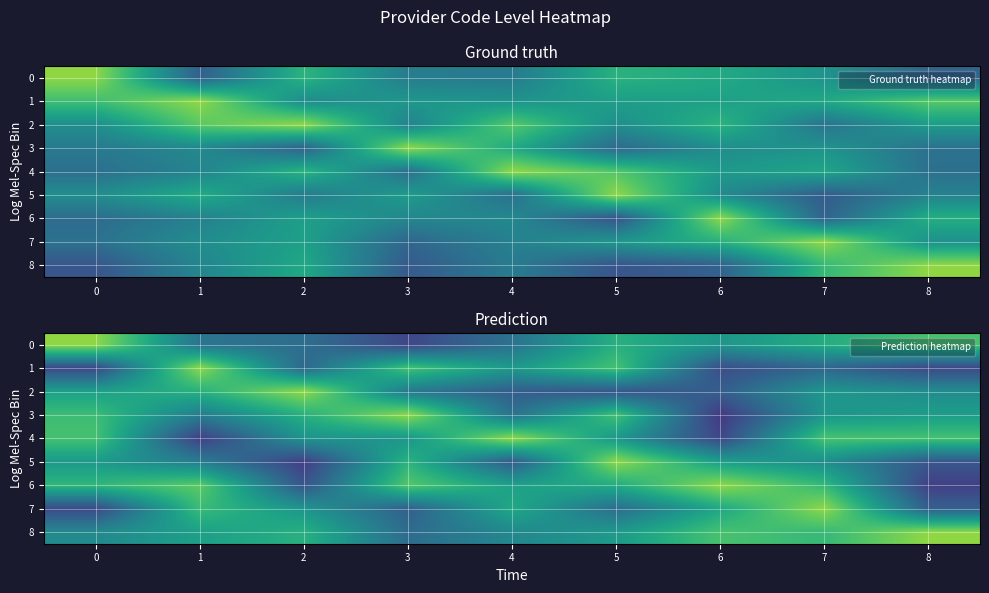

Rank the categories by row_1 value from highest to lowest.

1, 3, 5, 4, 2, 7, 6, 8, 0